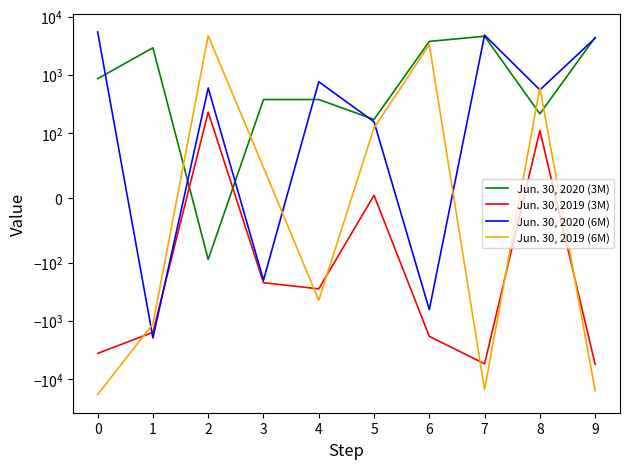

What is the difference between the maximum and minimum values in the Jun. 30, 2020 (6M) series?

7421